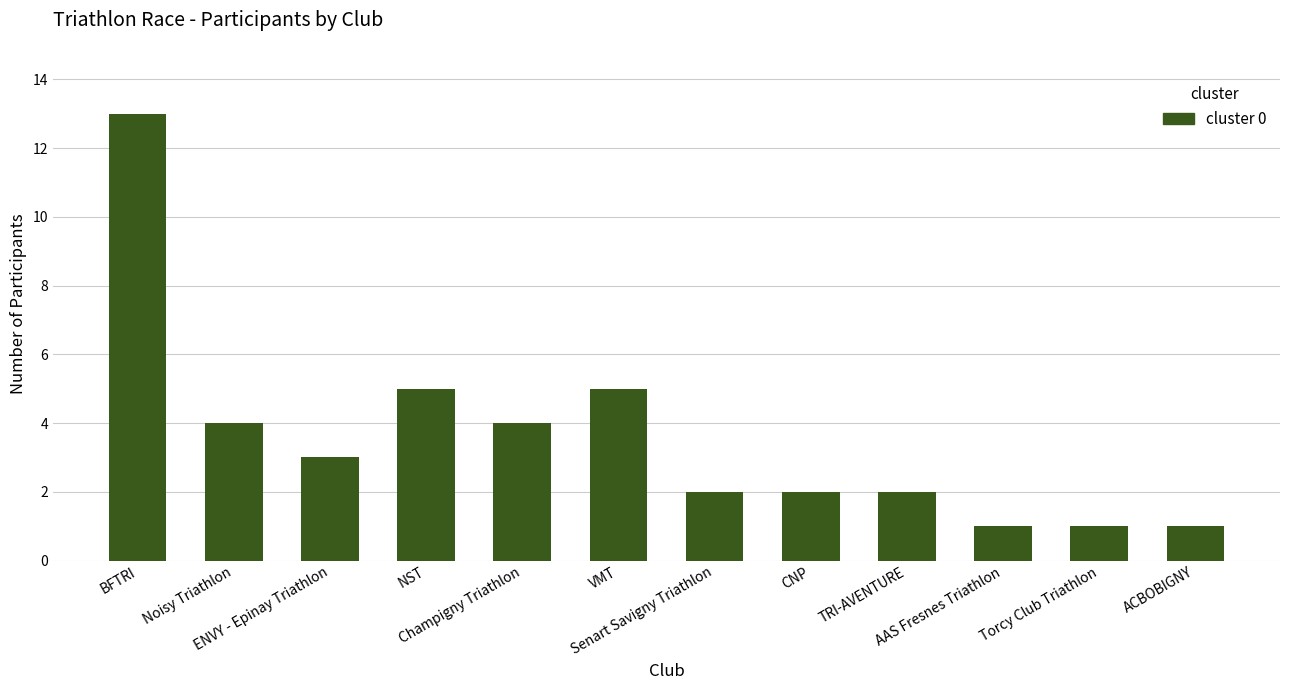

Reading left to right, extract all data points from this chart.

13	4	3	5	4	5	2	2	2	1	1	1